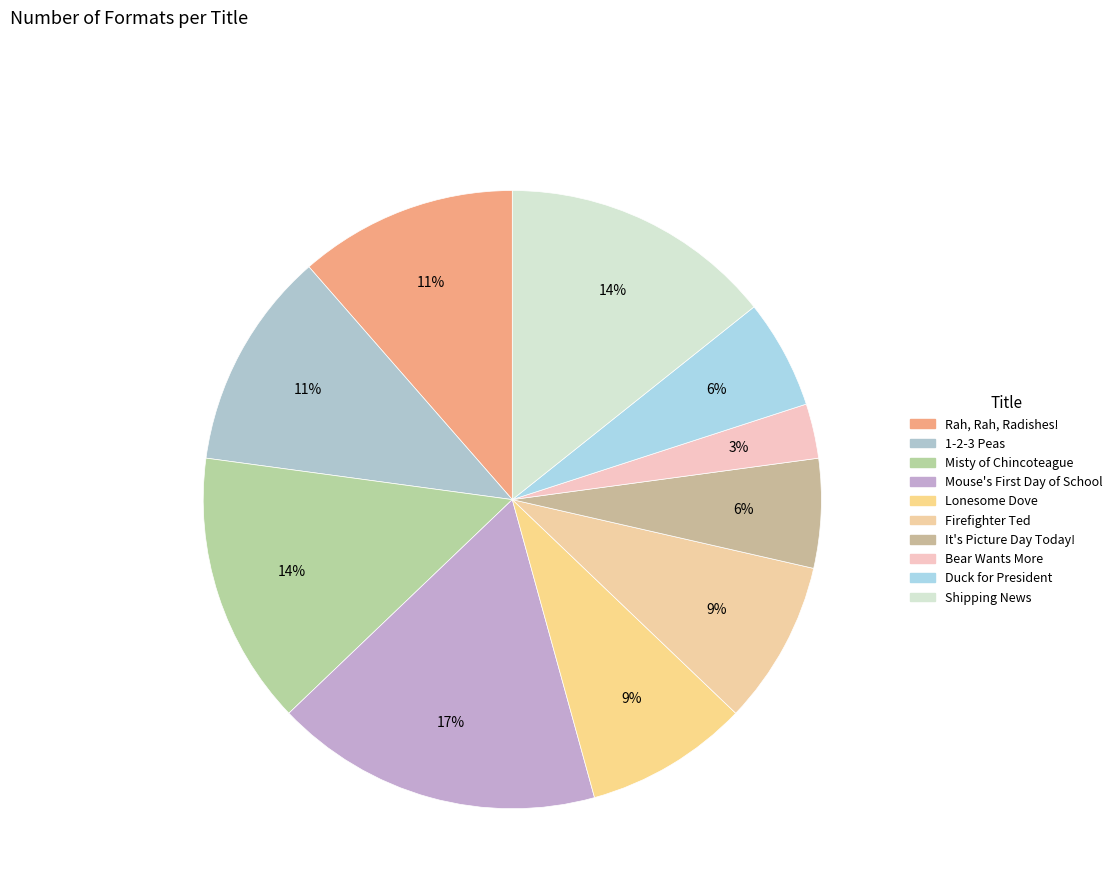

True or false: Duck for President accounts for 1% of the total.

False